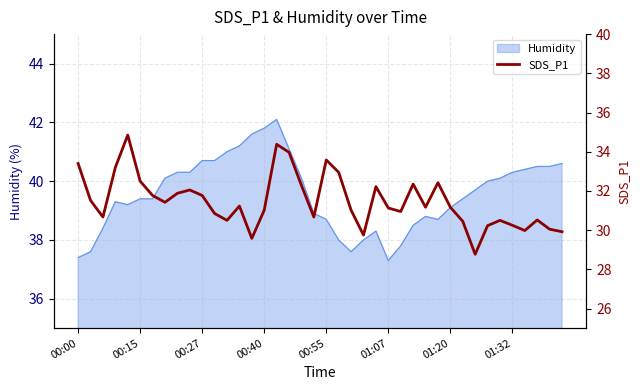

Is it true that Humidity equals 37.3 at 01:07?

True